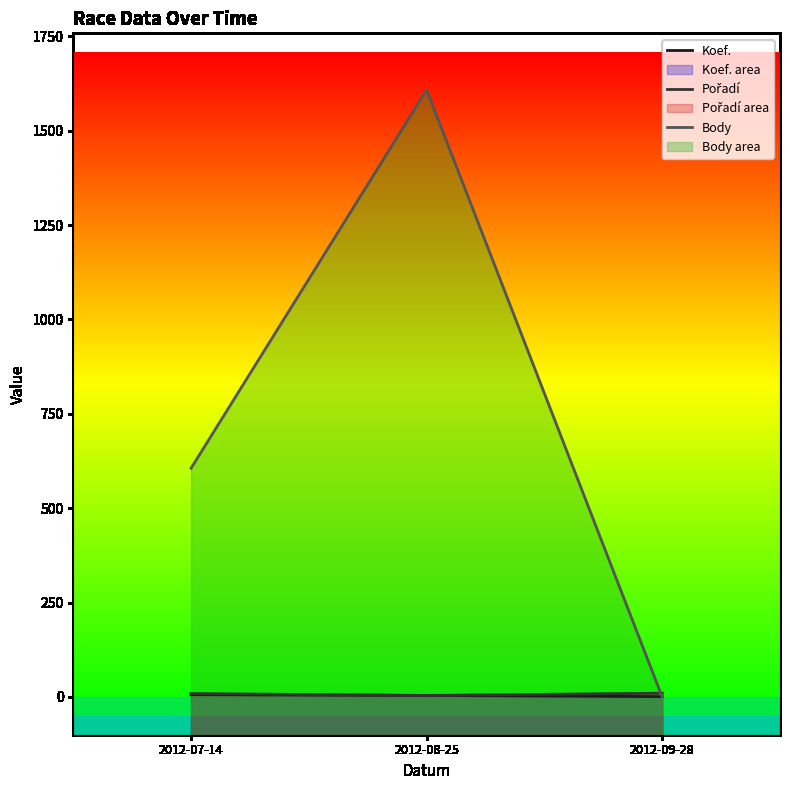

How many data points does each series have?

3